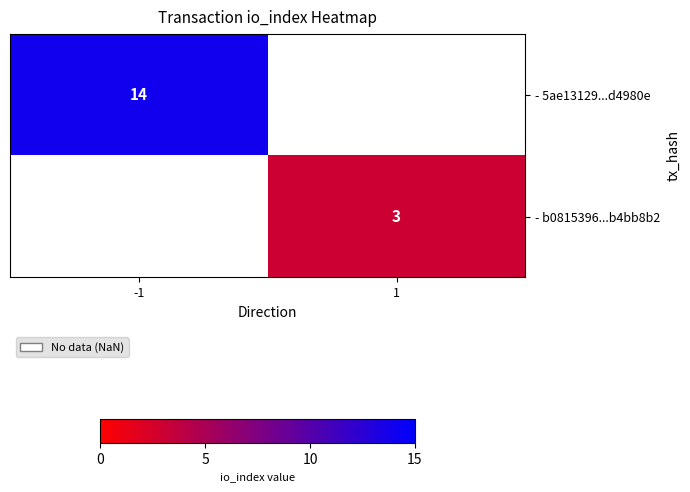

Is it true that - 5ae13129...d4980e equals 22 at -1?

False